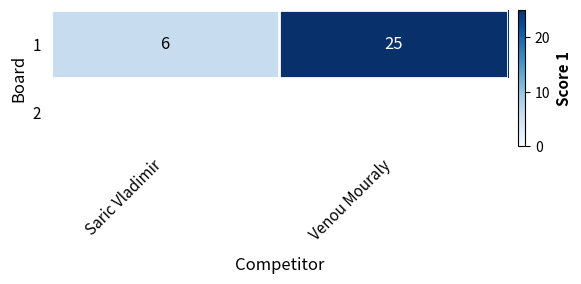

What is the average value?

16